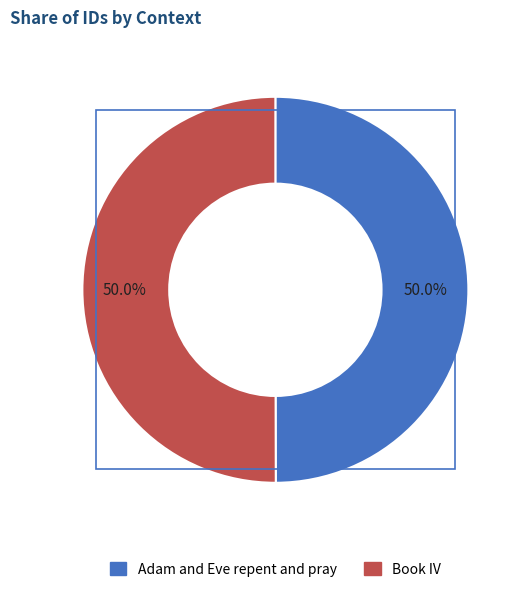

What portion of the pie excludes Book IV?

50.0%